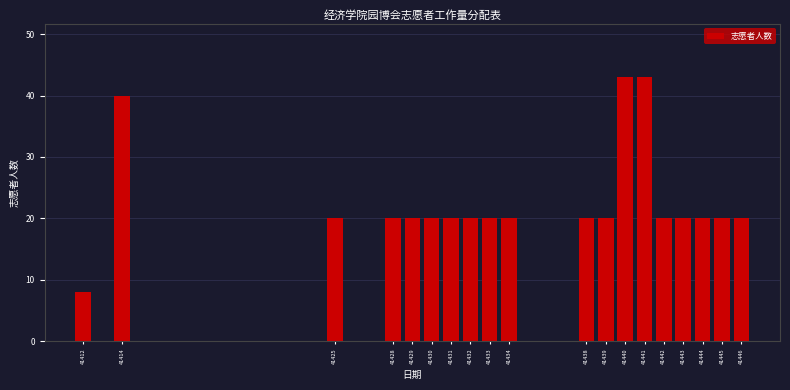

Reading left to right, extract all data points from this chart.

8	40	20	20	20	20	20	20	20	20	20	20	43	43	20	20	20	20	20